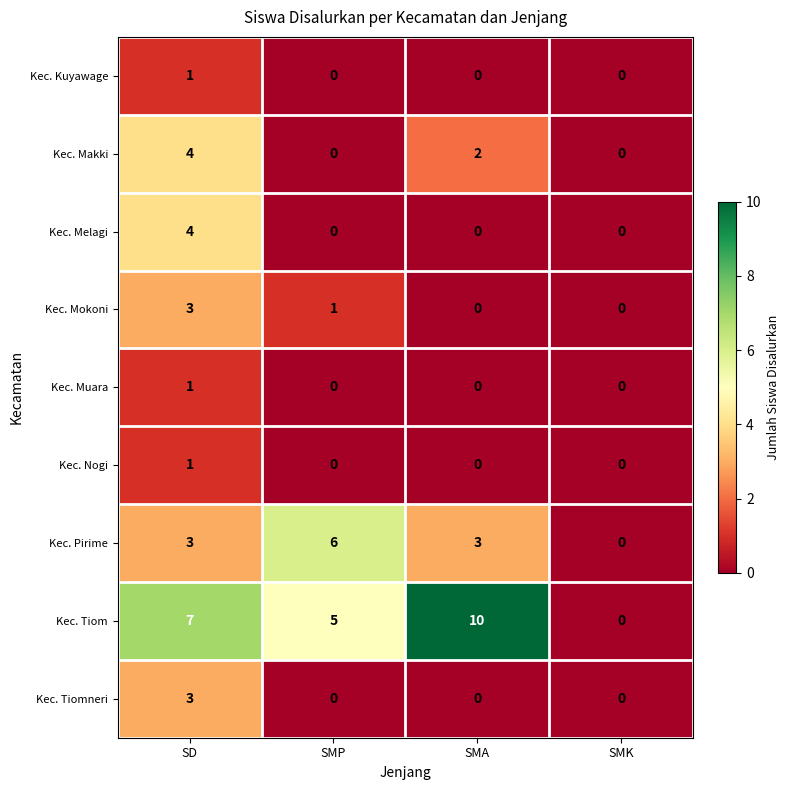

What is the difference between the highest and lowest values at SMA?

10